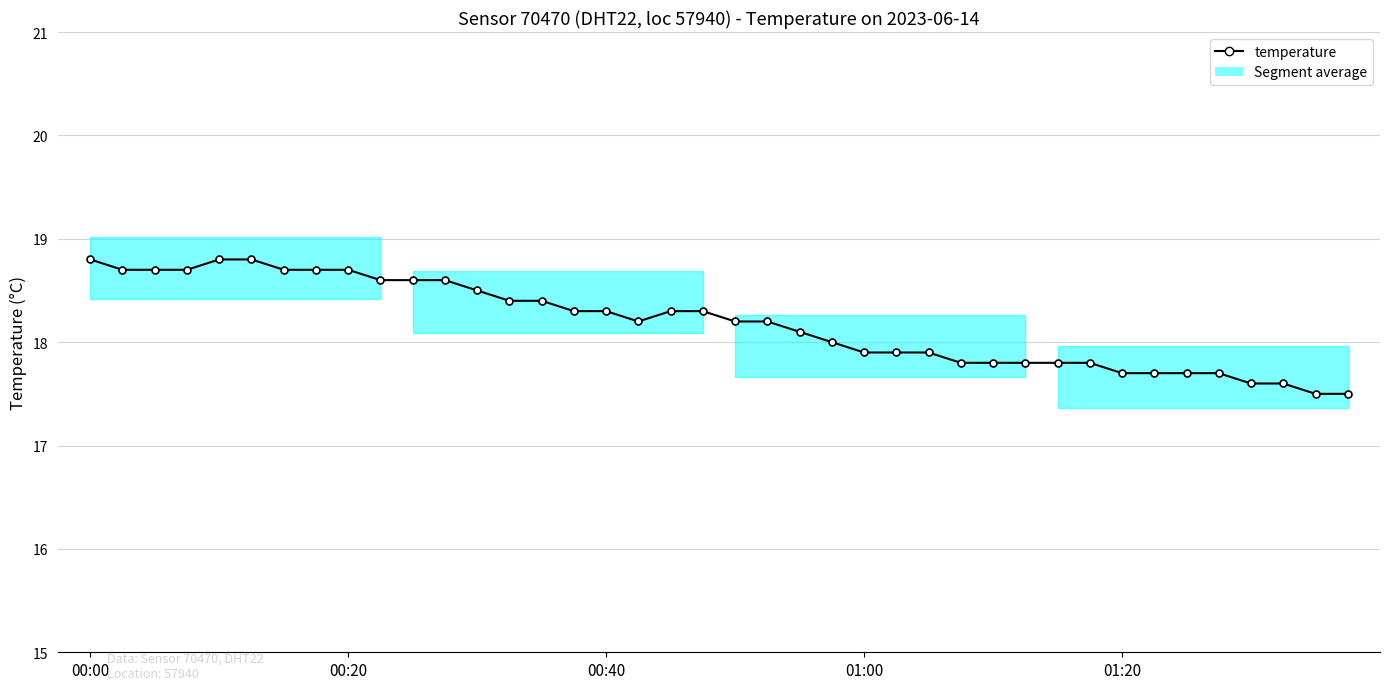

What value does the data have at 27?

17.8